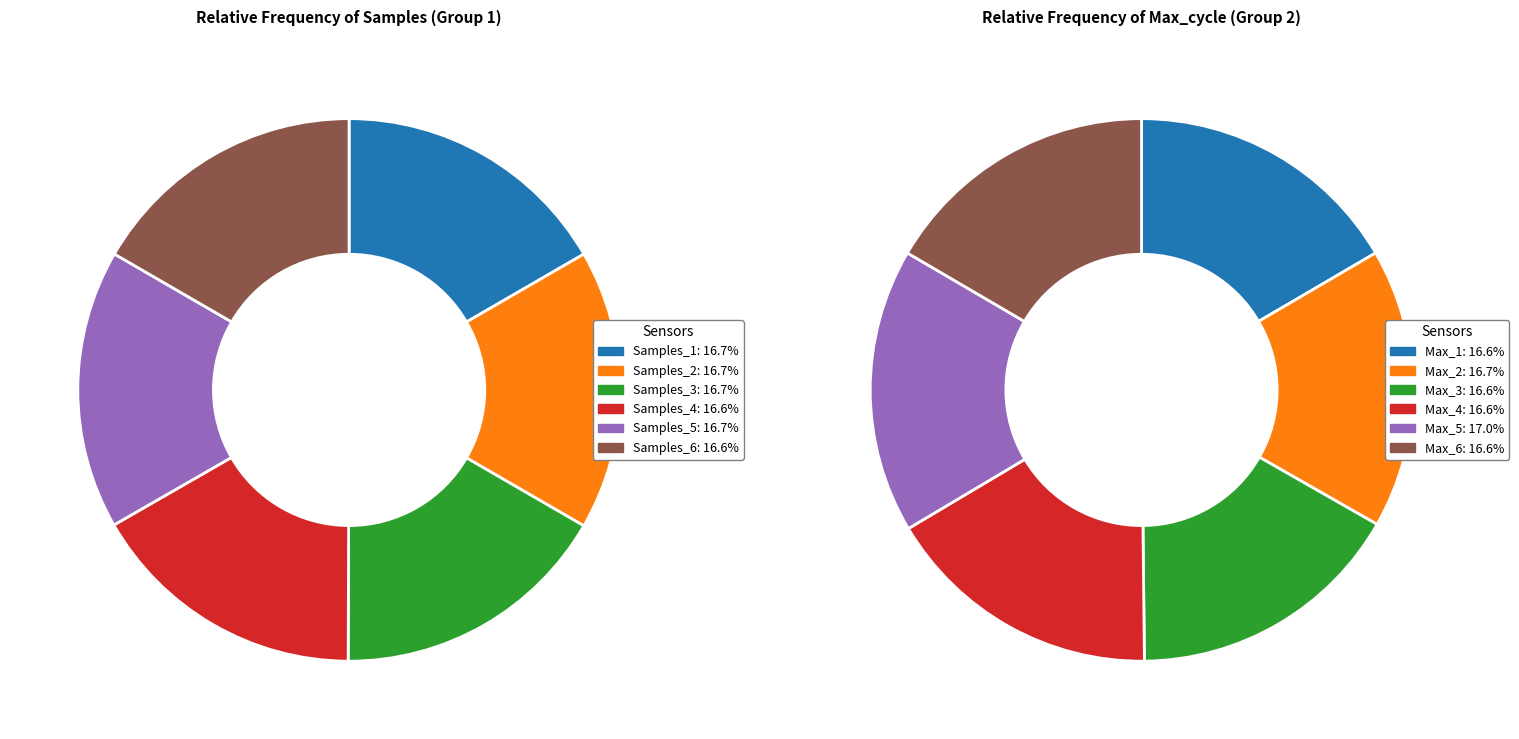

Is there a majority slice in this chart?

No